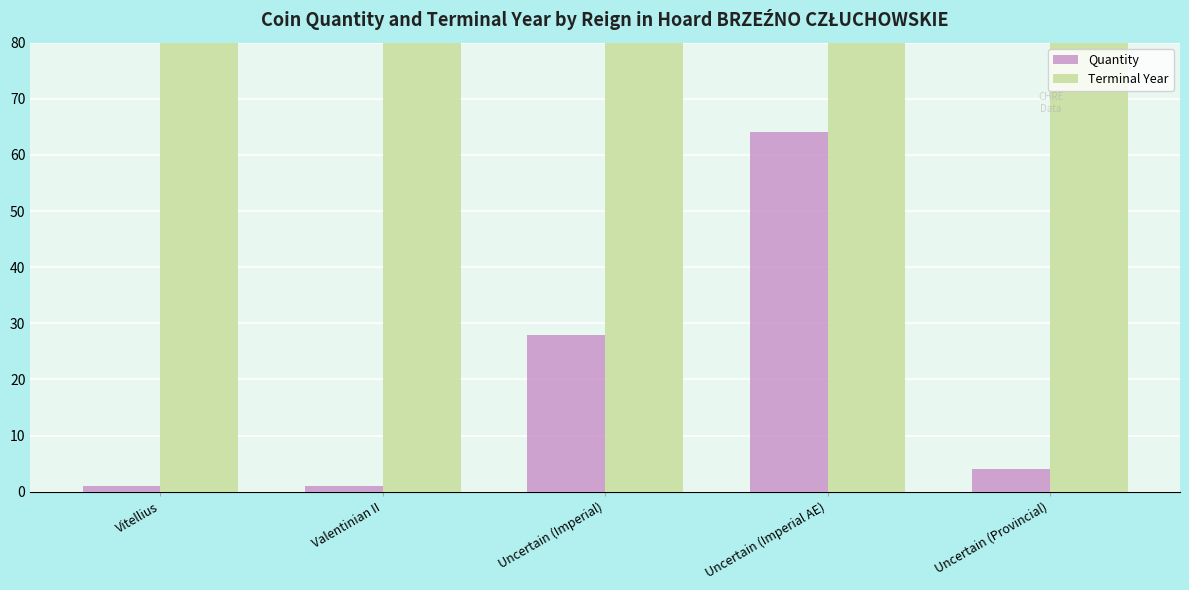

What is the difference between the Quantity values at Uncertain (Imperial) and Uncertain (Provincial)?

24